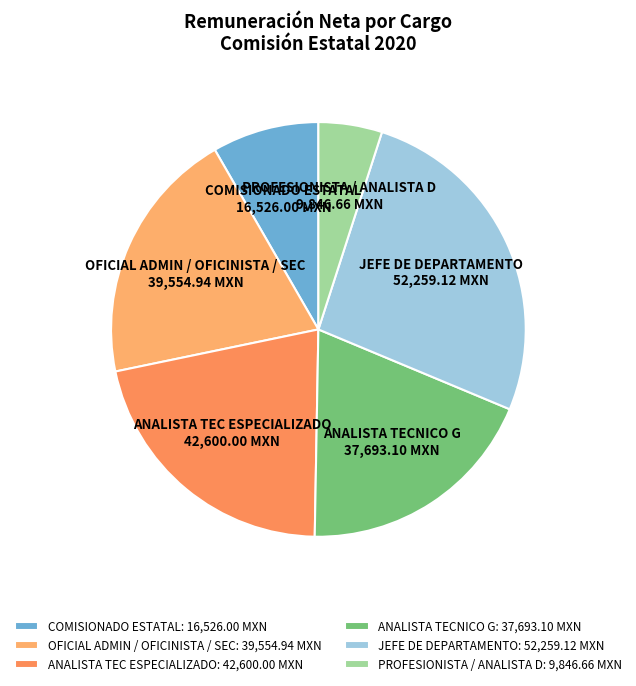

Is the sum of ANALISTA TEC ESPECIALIZADO and COMISIONADO ESTATAL greater than half?

No